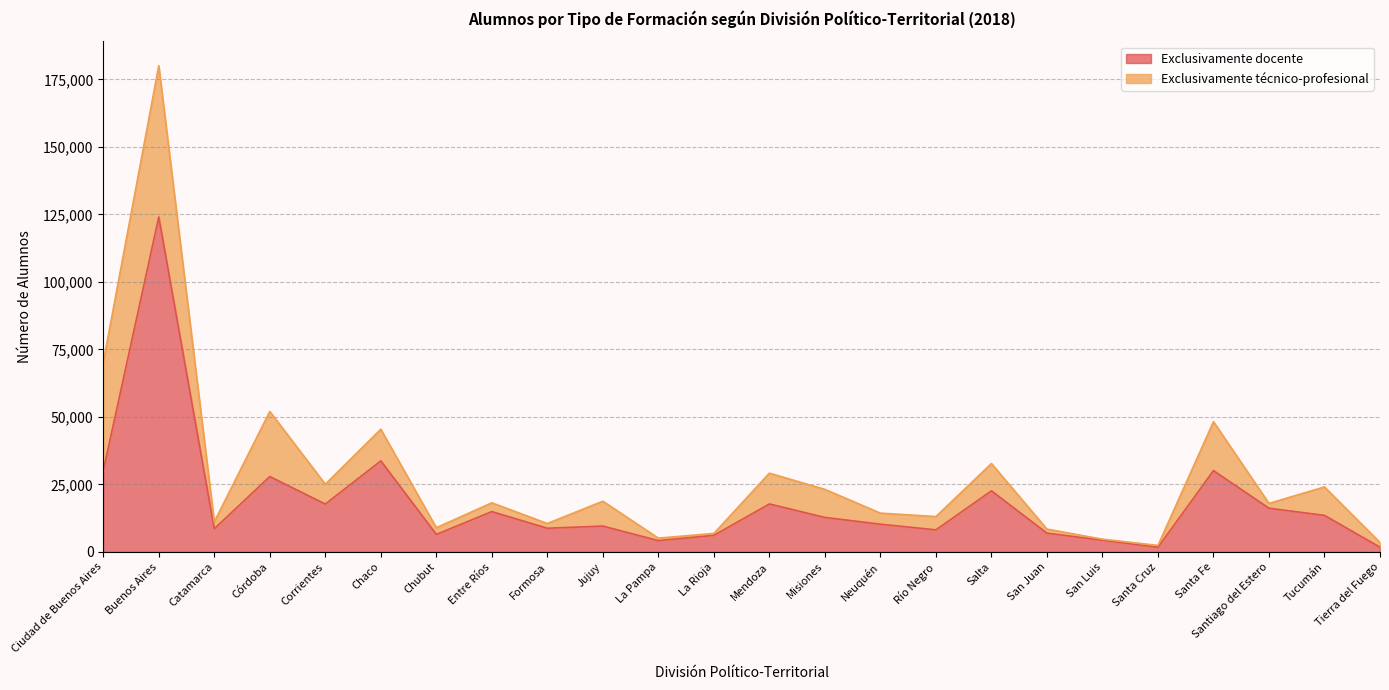

At which category does the data reach its first local peak?

Buenos Aires